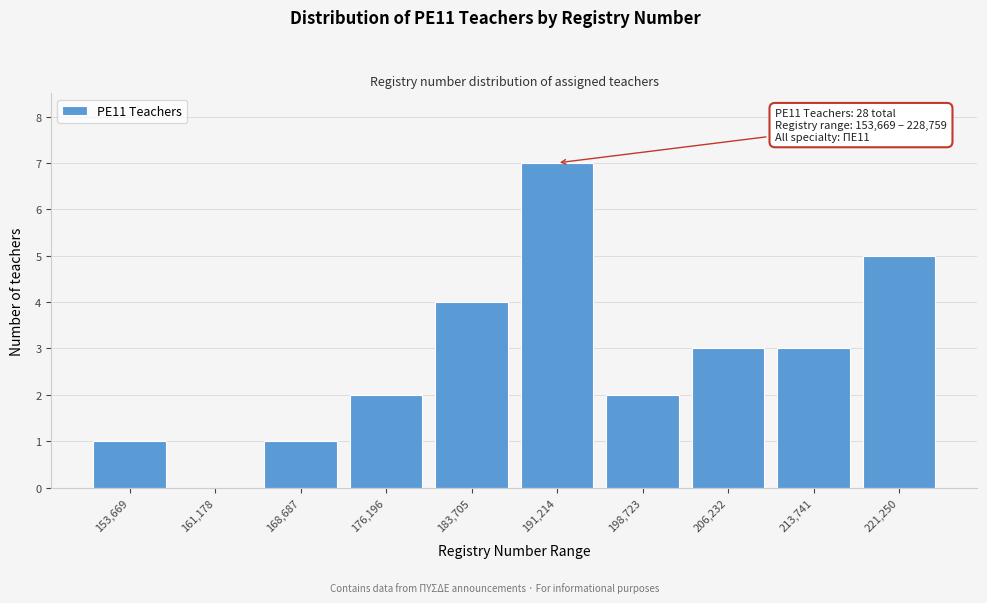

Reading left to right, what are all the values shown in this chart?

153,669=1	161,178=0	168,687=1	176,196=2	183,705=4	191,214=7	198,723=2	206,232=3	213,741=3	221,250=5